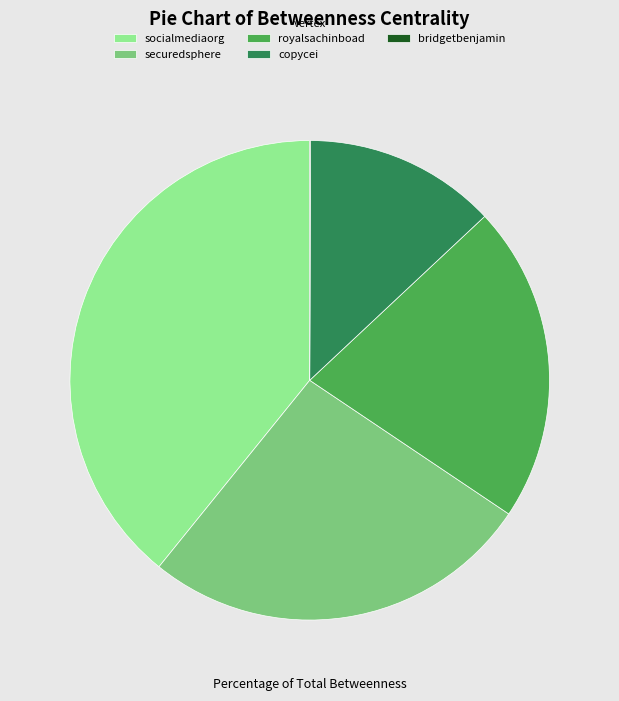

The socialmediaorg slice represents 39% of the pie. True or false?

True